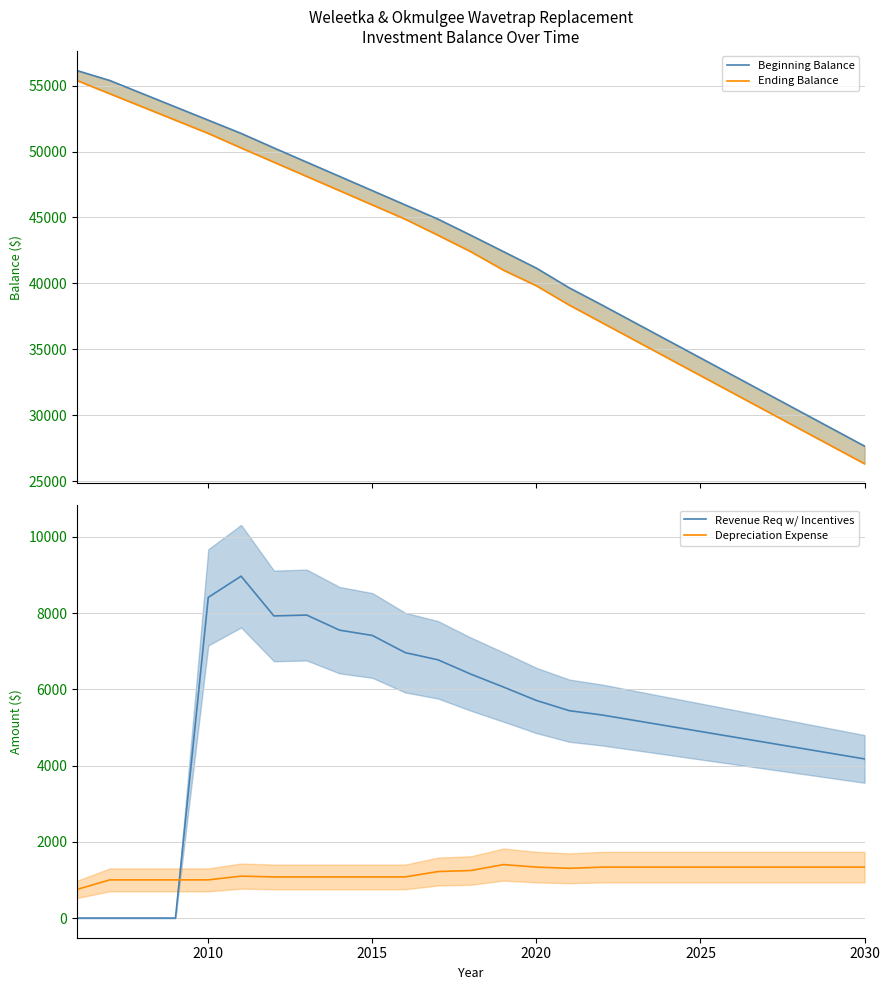

Count the number of categories in the chart.

25